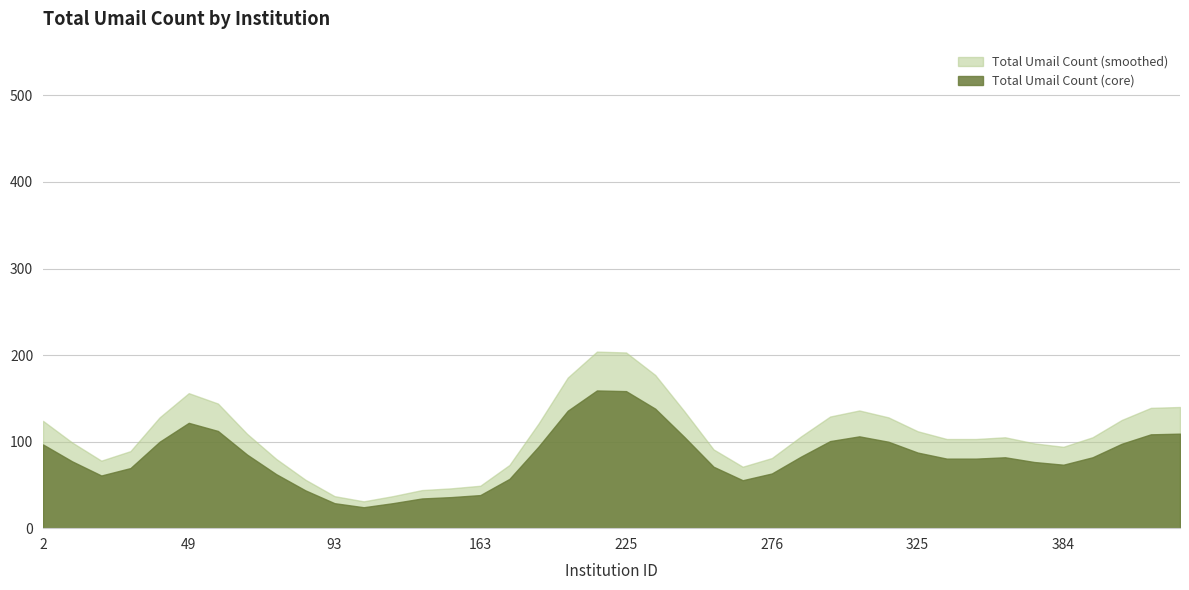

What is the minimum value shown in the chart?

24.2